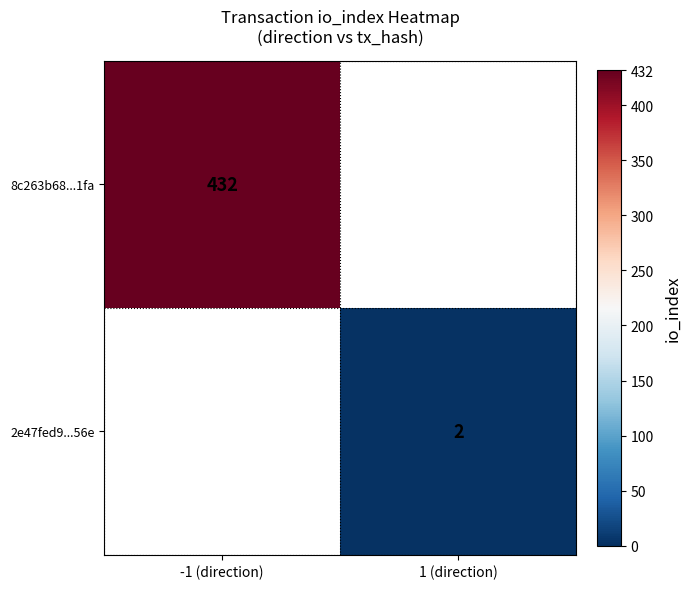

The value of 2e47fed9...56e at 1 (direction) is 1. True or false?

False